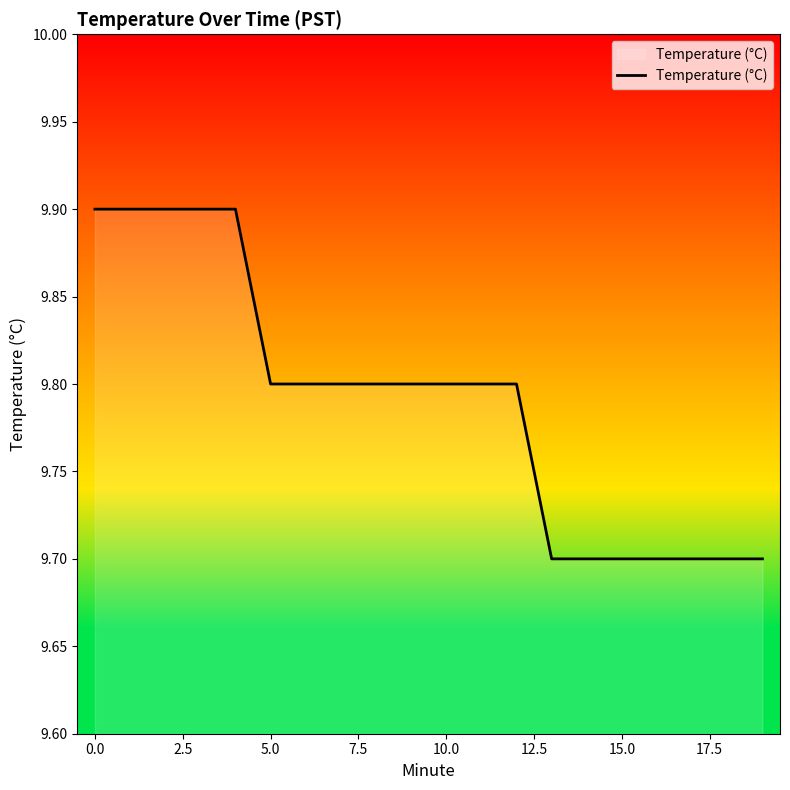

What is the maximum value shown in the chart?

9.9